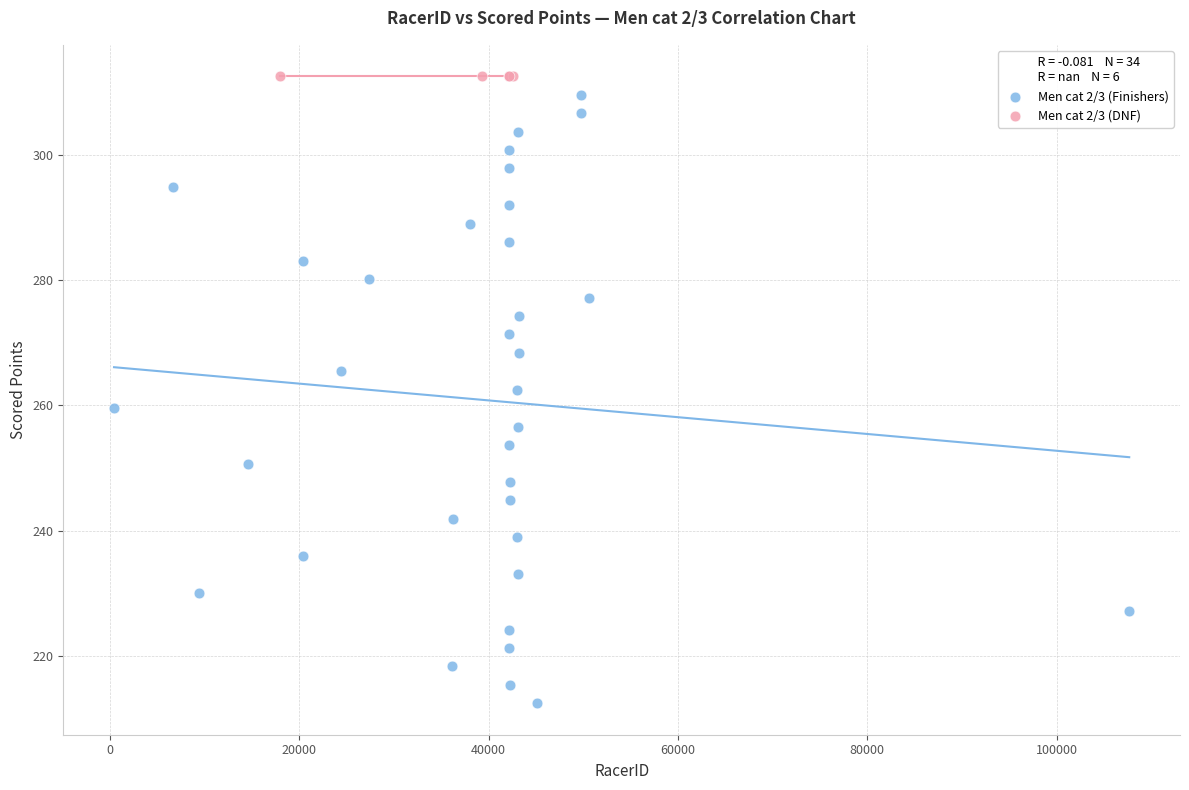

Which series contains the lowest Y value?

Men cat 2/3 (Finishers)